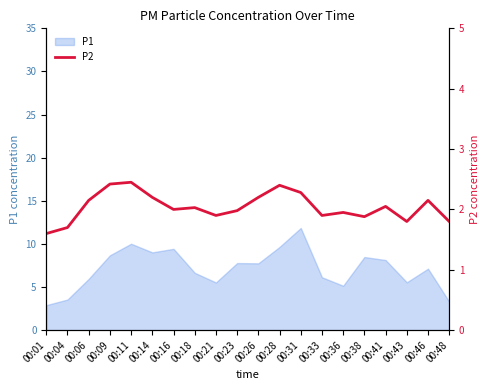

Between 00:33 and 00:11, which is larger?

00:11